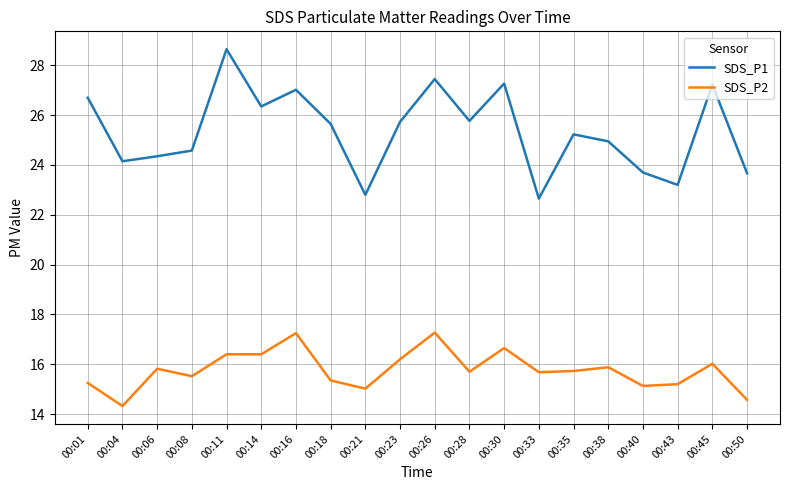

True or false: SDS_P2 and SDS_P1 intersect in this chart.

False